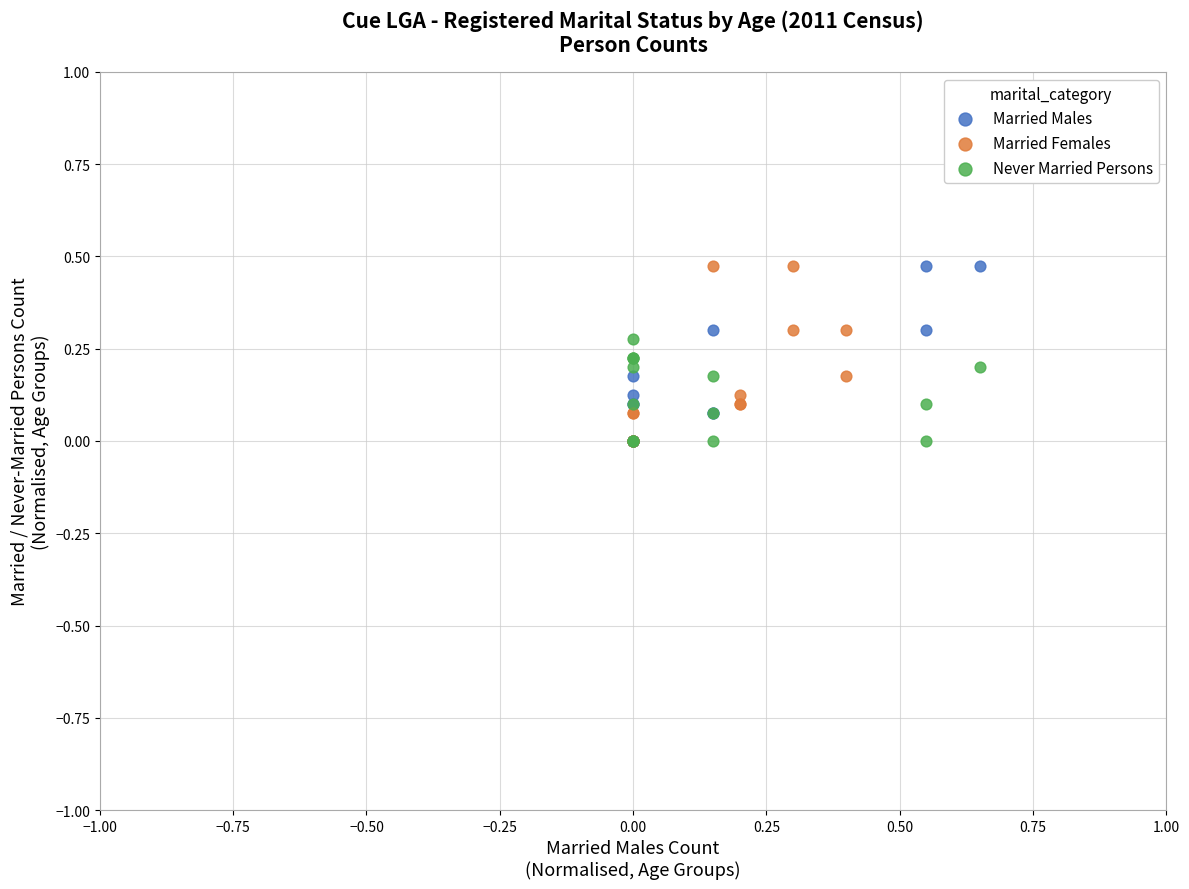

What are all the series names shown in the legend?

Married Males, Married Females, Never Married Persons